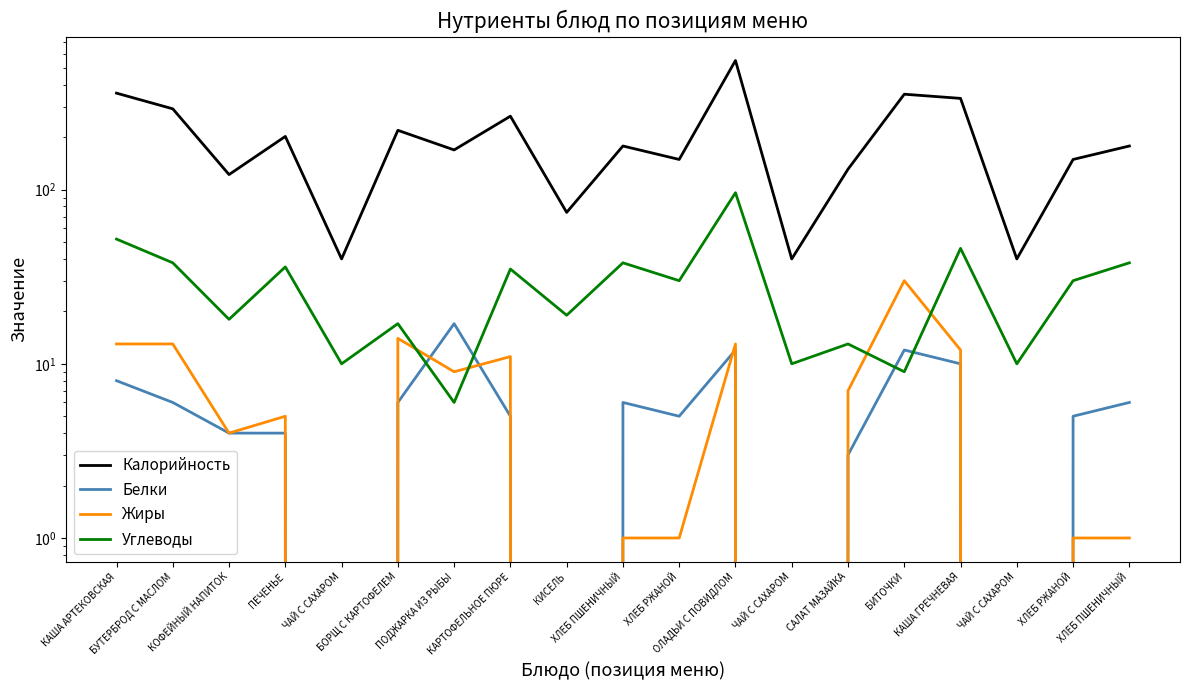

Which series has the largest range (max minus min)?

Калорийность